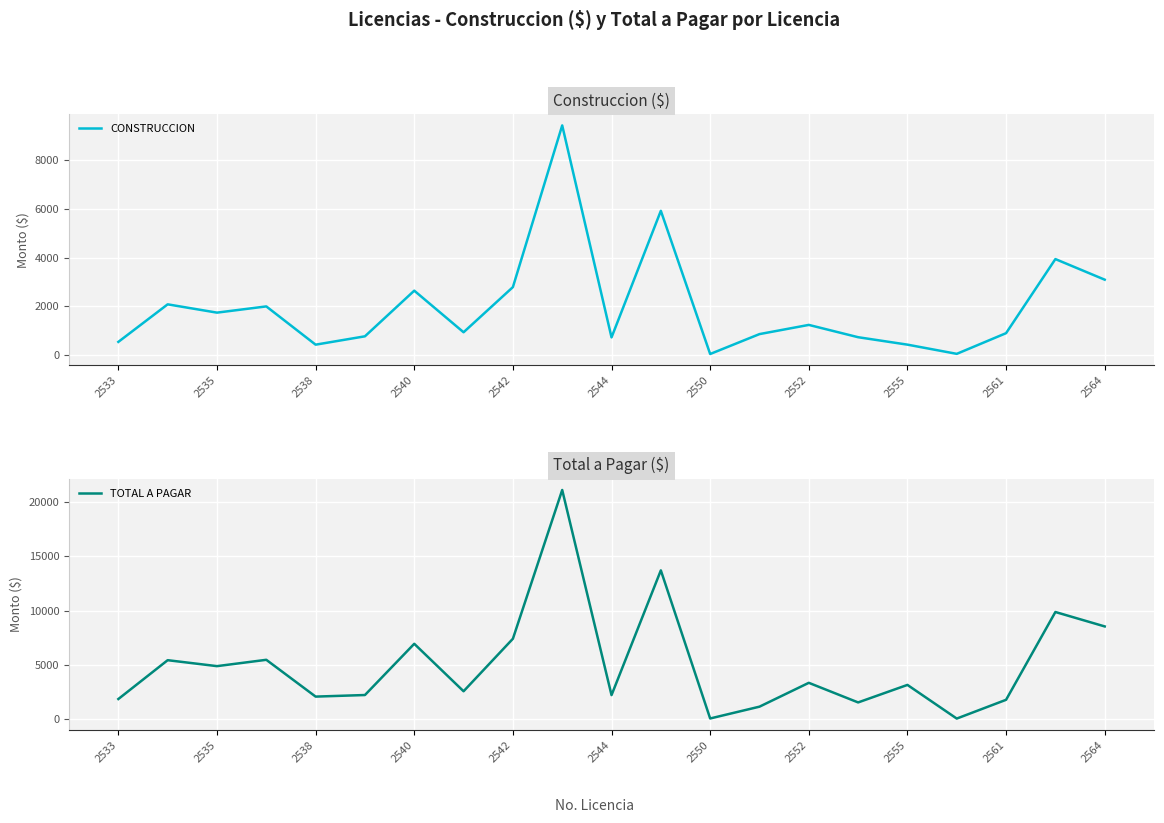

How many data points in CONSTRUCCION are above 933?

11